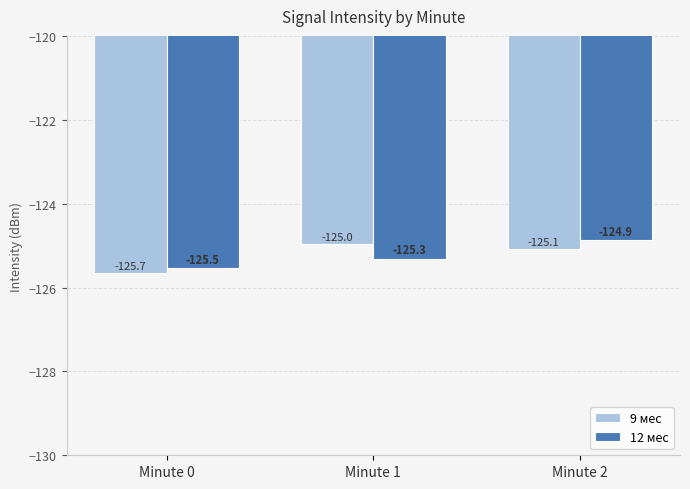

True or false: 12 мес has a value of -125.5 at Minute 0.

True